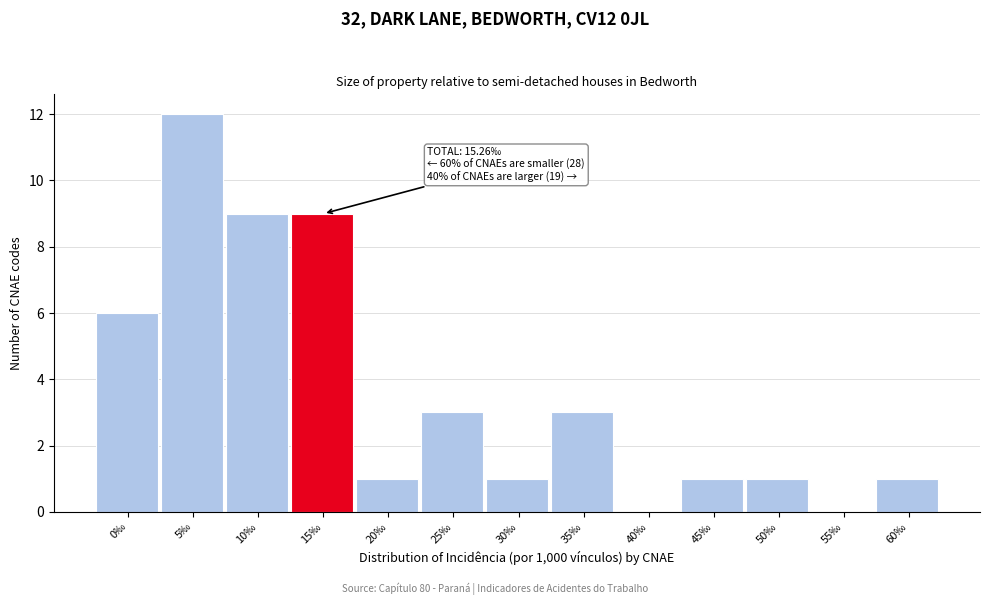

Reading right to left, transcribe all the data shown in this chart.

60‰=1	55‰=0	50‰=1	45‰=1	40‰=0	35‰=3	30‰=1	25‰=3	20‰=1	15‰=9	10‰=9	5‰=12	0‰=6